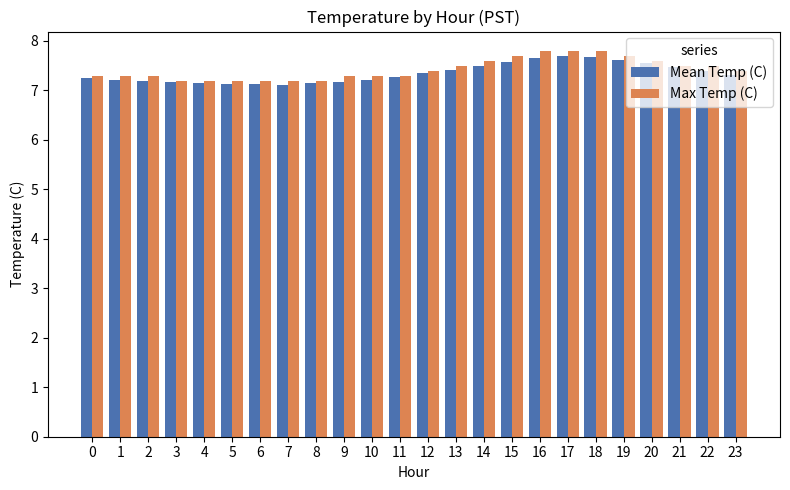

True or false: Mean Temp (C) has a value of 7.2 at 3.

True